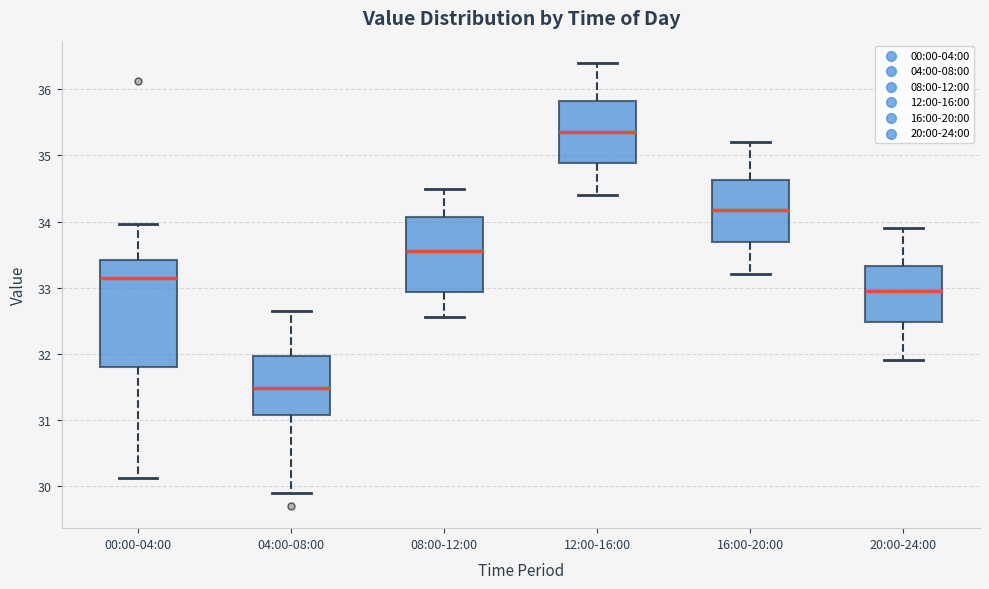

Where is the upper edge of the box for 12:00-16:00 on the y-axis? The values are not printed on the chart, so give them approximately, as read against the axis.

35.8